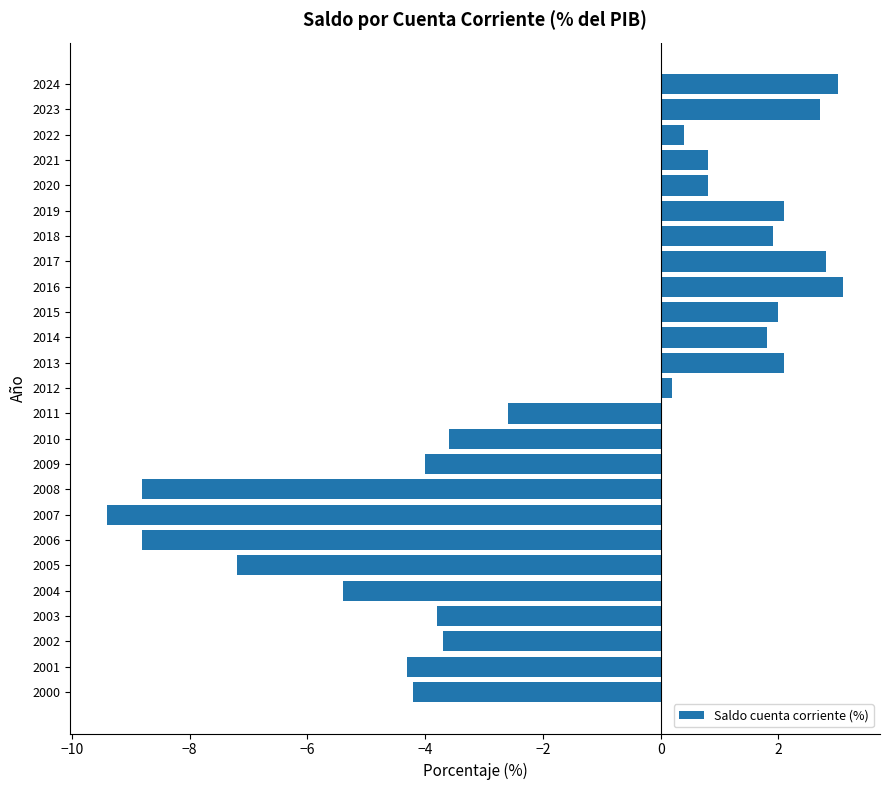

What is the average value?

-1.7